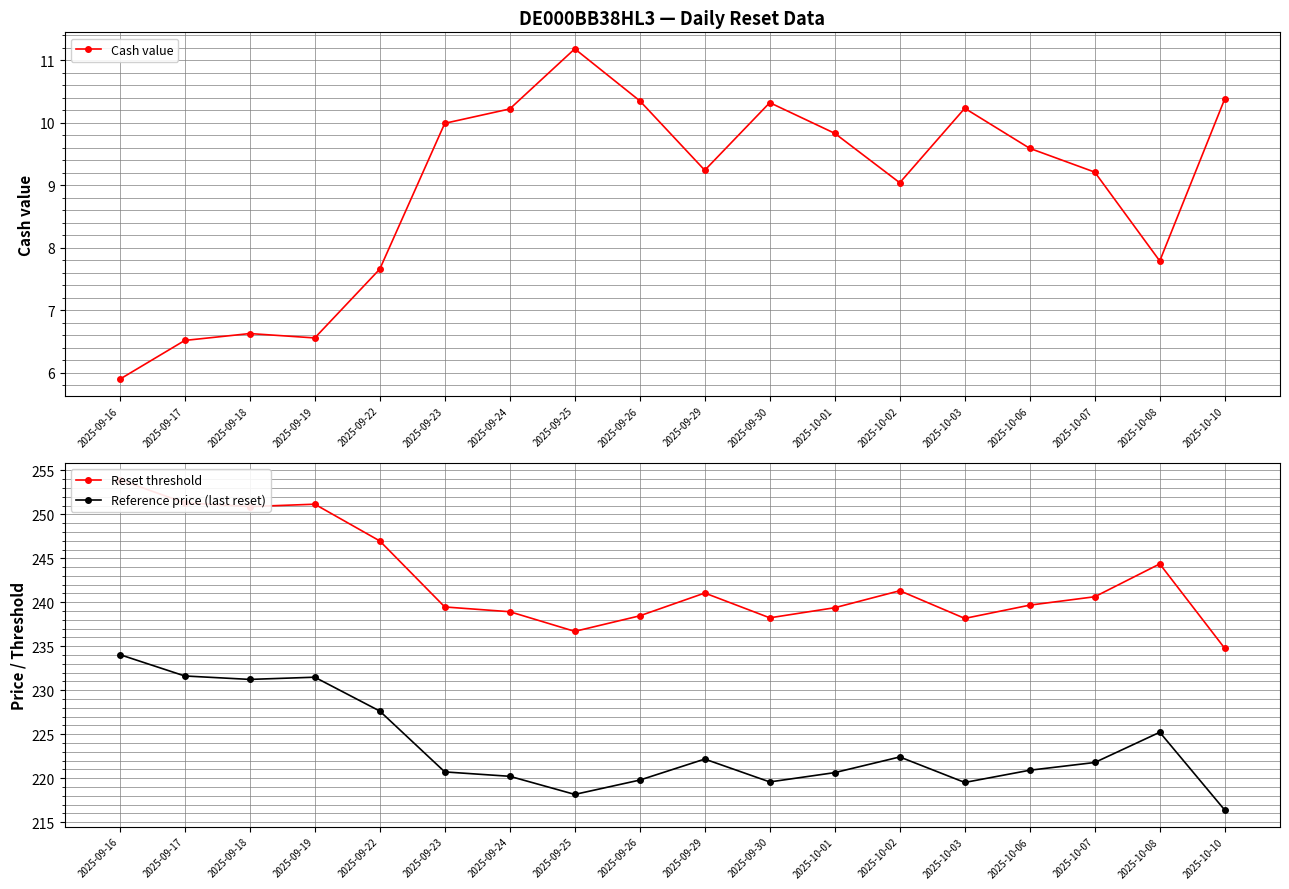

What is the value of the Reset threshold point at the 10th from the left?

241.1